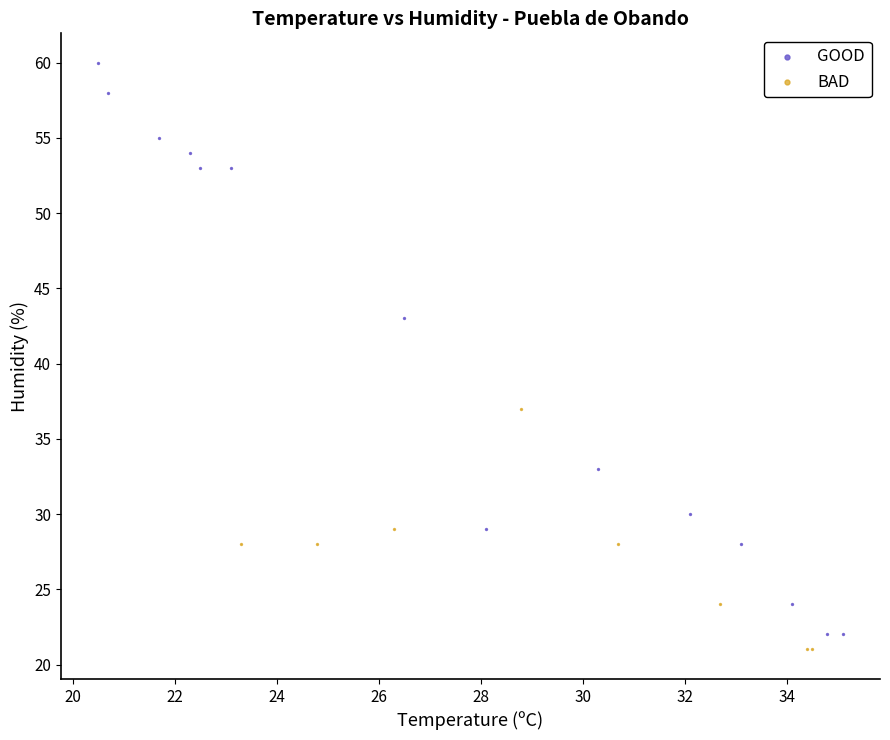

Which series has the widest spread of Y values?

GOOD